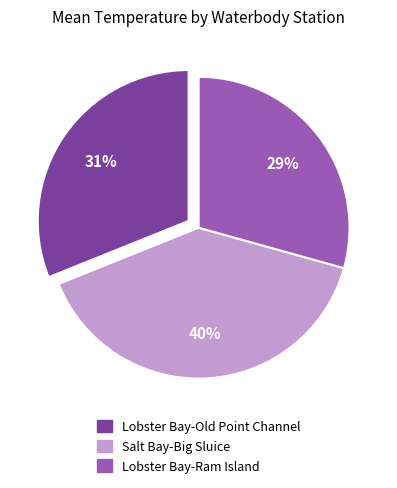

Is the sum of Lobster Bay-Ram Island and Lobster Bay-Old Point Channel greater than half?

Yes